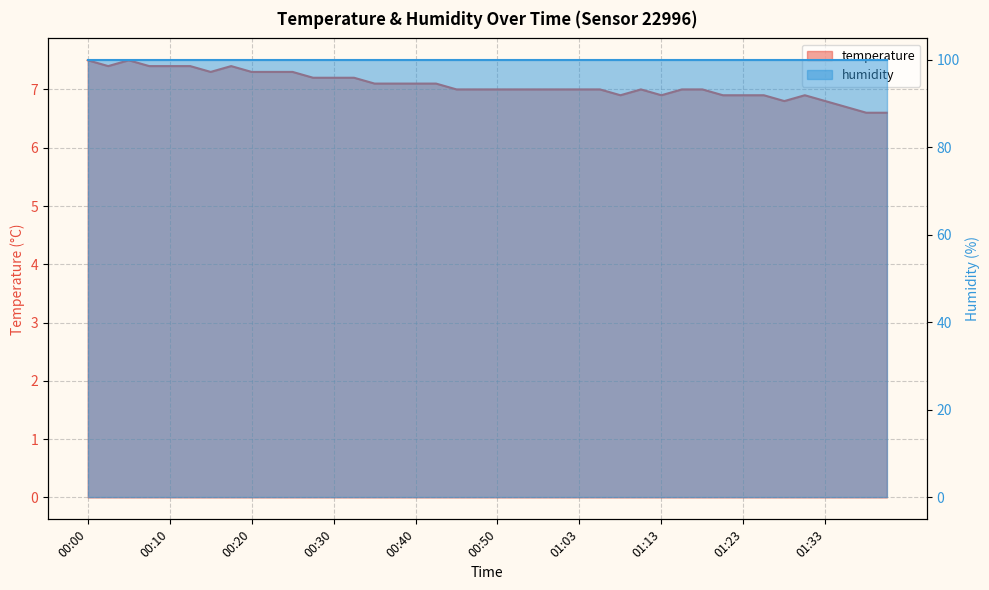

Reading left to right, list all the values displayed in this chart.

00:00=7.5	00:02=7.4	00:05=7.5	00:07=7.4	00:10=7.4	00:12=7.4	00:15=7.3	00:17=7.4	00:20=7.3	00:22=7.3	00:25=7.3	00:27=7.2	00:30=7.2	00:33=7.2	00:35=7.1	00:38=7.1	00:40=7.1	00:43=7.1	00:45=7.0	00:48=7.0	00:50=7.0	00:53=7.0	00:55=7.0	00:58=7.0	01:03=7.0	01:06=7.0	01:09=6.9	01:11=7.0	01:13=6.9	01:16=7.0	01:18=7.0	01:21=6.9	01:23=6.9	01:26=6.9	01:28=6.8	01:31=6.9	01:33=6.8	01:36=6.7	01:38=6.6	01:41=6.6